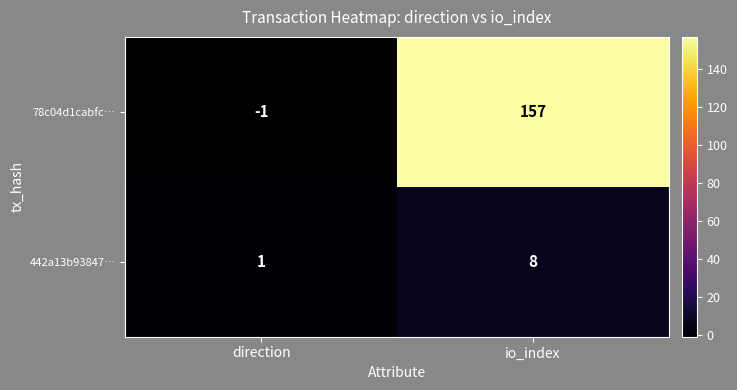

What is the sum of the 78c04d1cabfc… values at direction and io_index?

156